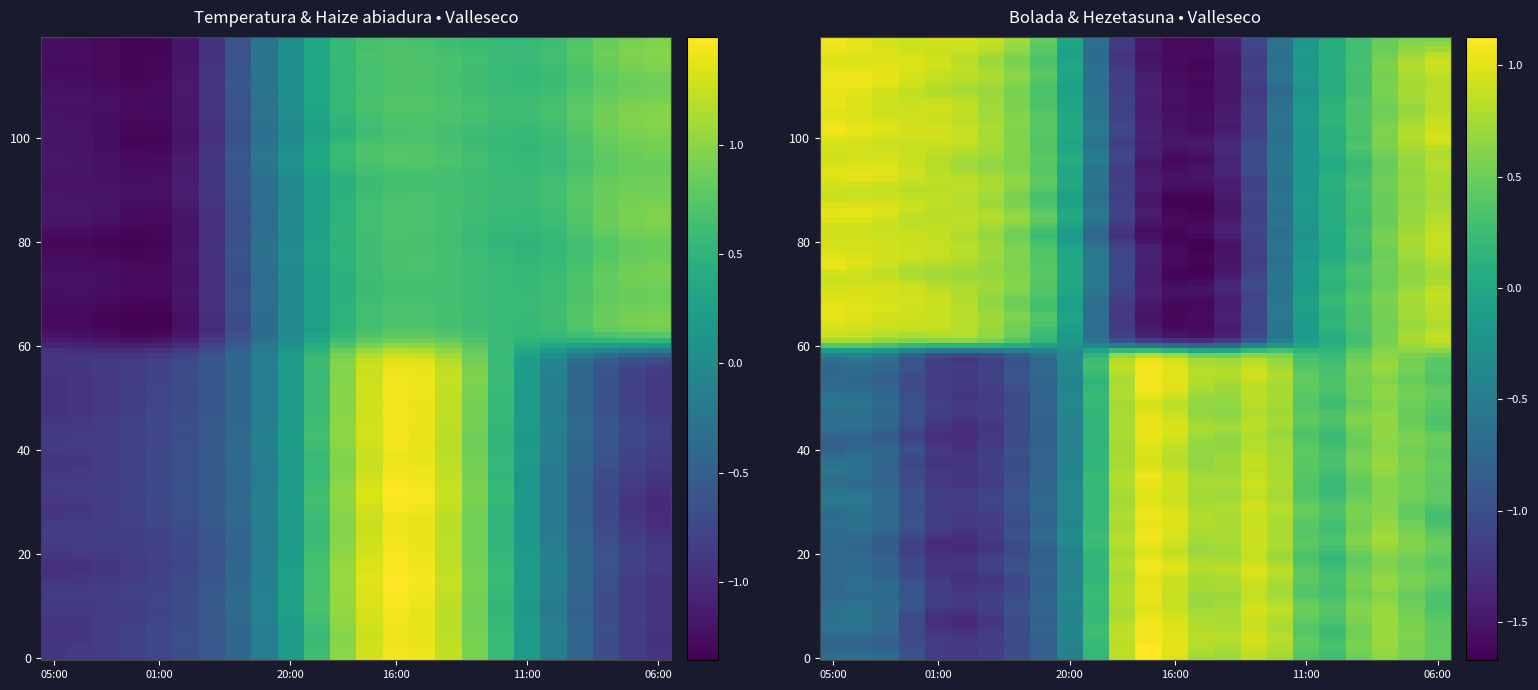

Reading left to right, transcribe all the data shown in this chart.

Temperatura: 05:00=-0.9	04:00=-0.8	03:00=-0.8	02:00=-0.8	01:00=-0.7	00:00=-0.6	23:00=-0.5	22:00=-0.4	21:00=-0.1	20:00=0.2	19:00=0.6	18:00=1.0	17:00=1.3	16:00=1.5	15:00=1.4	14:00=1.2	13:00=0.9	12:00=0.5	11:00=0.2	10:00=-0.2	09:00=-0.5	08:00=-0.7	07:00=-0.9	06:00=-0.9
Hezetasuna: 05:00=1.0	04:00=1.0	03:00=0.9	02:00=0.8	01:00=0.8	00:00=0.8	23:00=0.8	22:00=0.7	21:00=0.4	20:00=0.0	19:00=-0.6	18:00=-1.2	17:00=-1.5	16:00=-1.6	15:00=-1.6	14:00=-1.4	13:00=-1.1	12:00=-0.6	11:00=-0.2	10:00=0.1	09:00=0.2	08:00=0.5	07:00=0.7	06:00=0.8